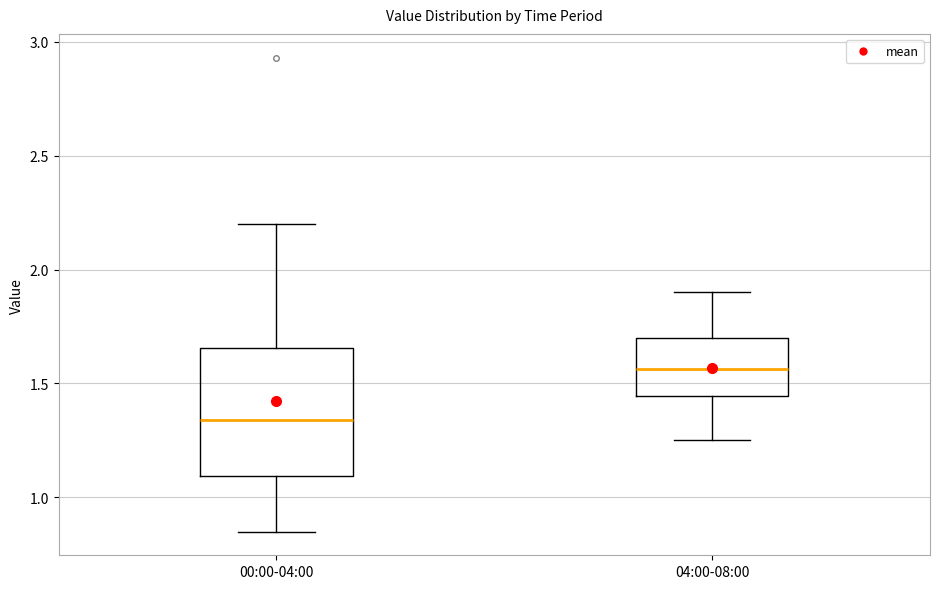

Reading left to right, read every box against the y-axis: the position of its median line, the range the box covers, and the ends of its whiskers. The values are not printed on the chart, so give them approximately, as read against the axis.

00:00-04:00: median 1.35, box 1.10 to 1.65, whiskers 0.85 to 2.20
04:00-08:00: median 1.55, box 1.45 to 1.70, whiskers 1.25 to 1.90